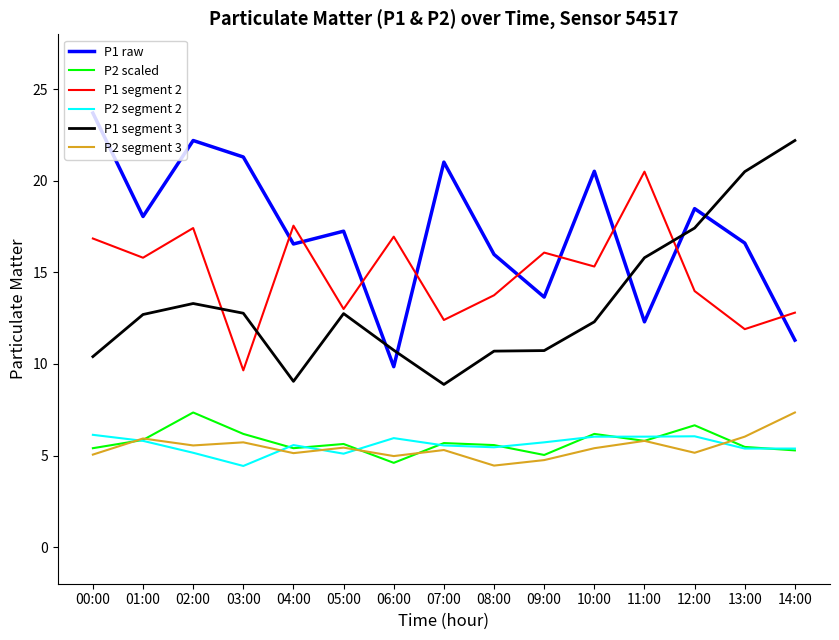

What are all the series names shown in the legend?

P1 raw, P2 scaled, P1 segment 2, P2 segment 2, P1 segment 3, P2 segment 3